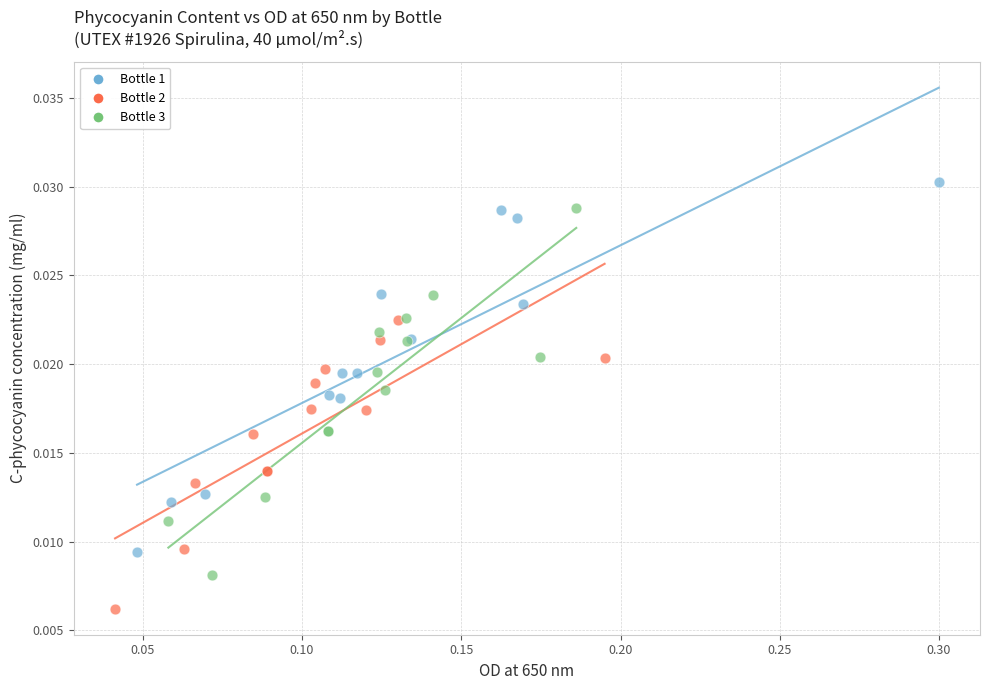

Which series contains the highest Y value?

Bottle 1